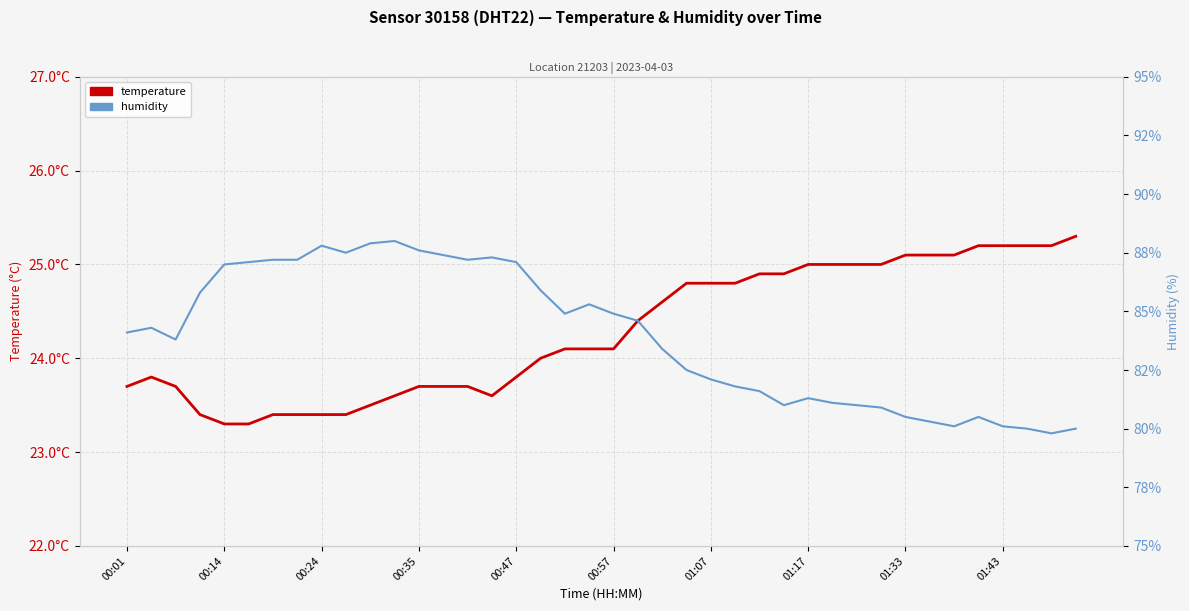

What is the sum of all humidity values?

3357.9